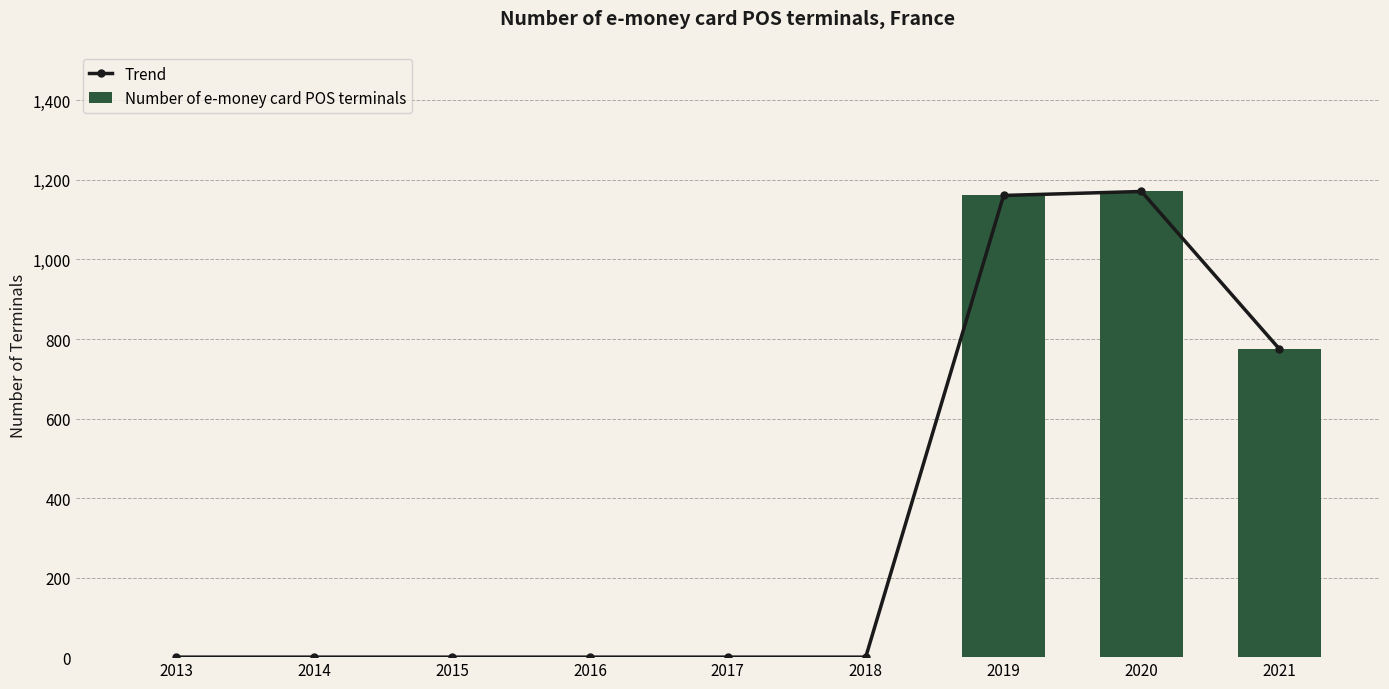

How many data points in Number of e-money card POS terminals are above 0?

3